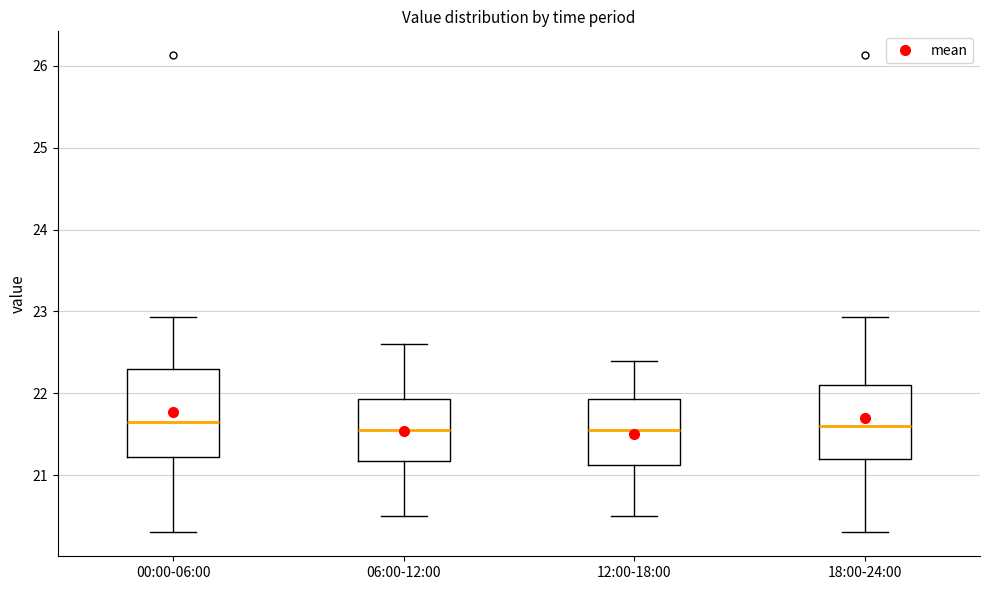

Comparing the boxes themselves (not the whiskers), which one is the tallest?

00:00-06:00